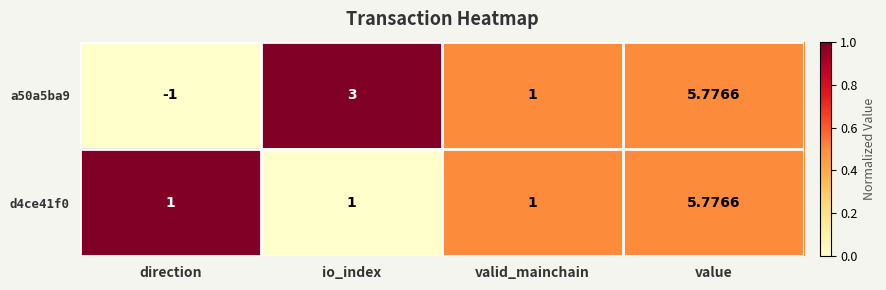

At which category is the sum across all series the highest?

value